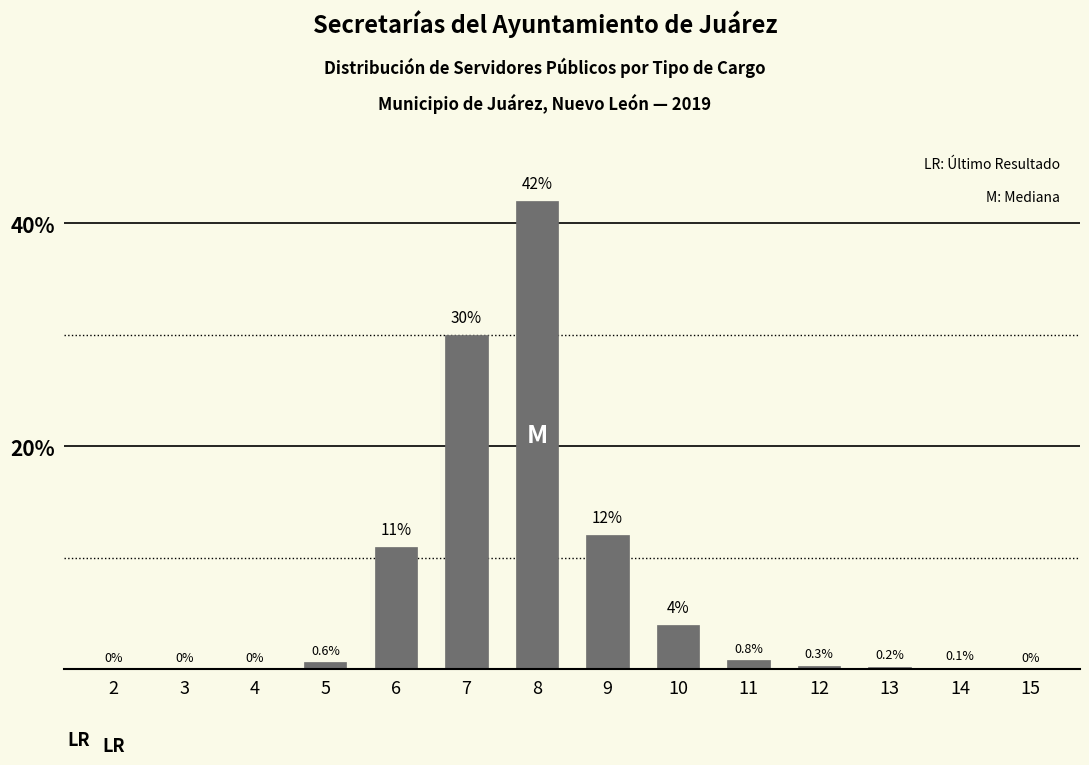

Reading left to right, transcribe all the data shown in this chart.

2=0.0	3=0.0	4=0.0	5=0.6	6=11.0	7=30.0	8=42.0	9=12.0	10=4.0	11=0.8	12=0.3	13=0.2	14=0.1	15=0.0